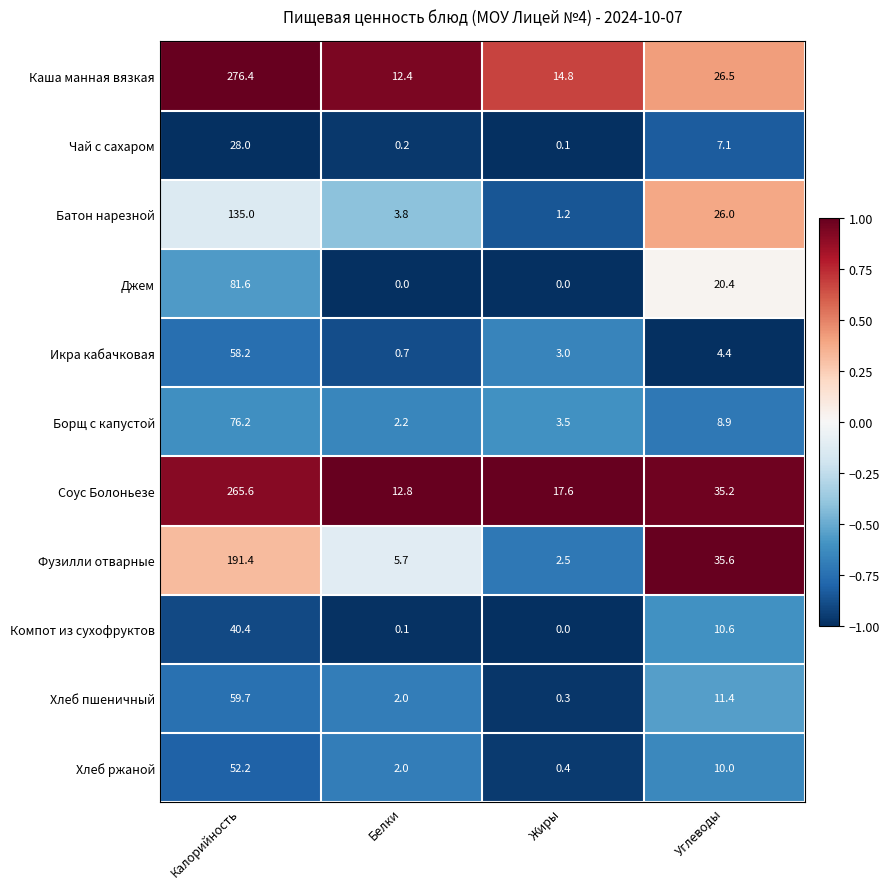

What is the total value across all series at Жиры?

43.4